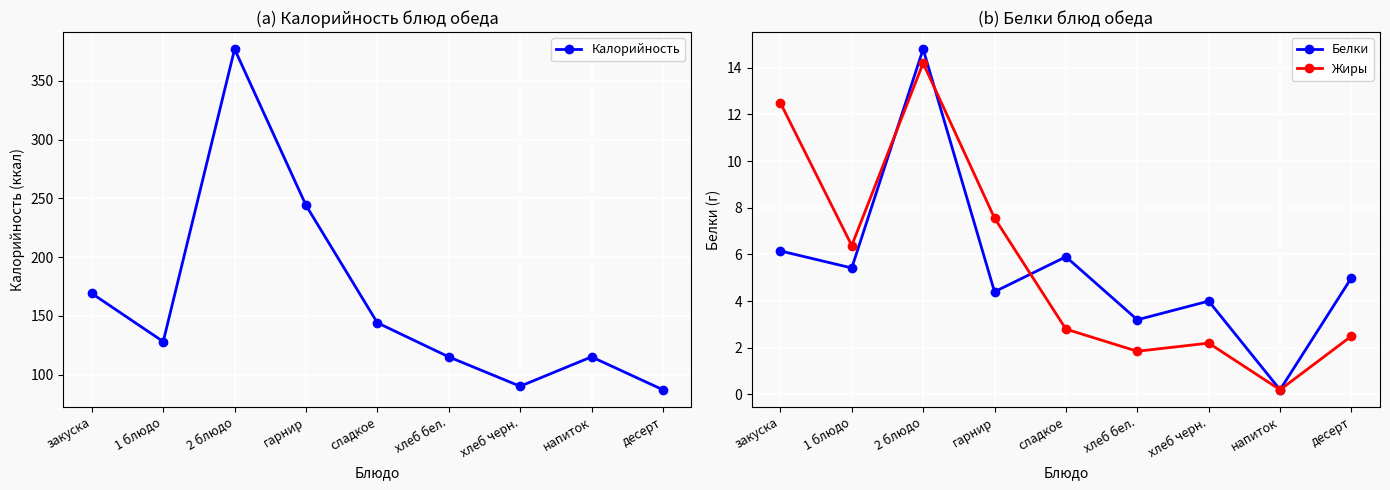

How many data points does each series have?

9